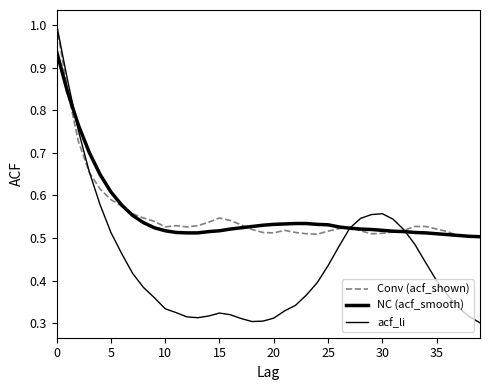

Is it true that acf_li equals 0.3 at 16?

True